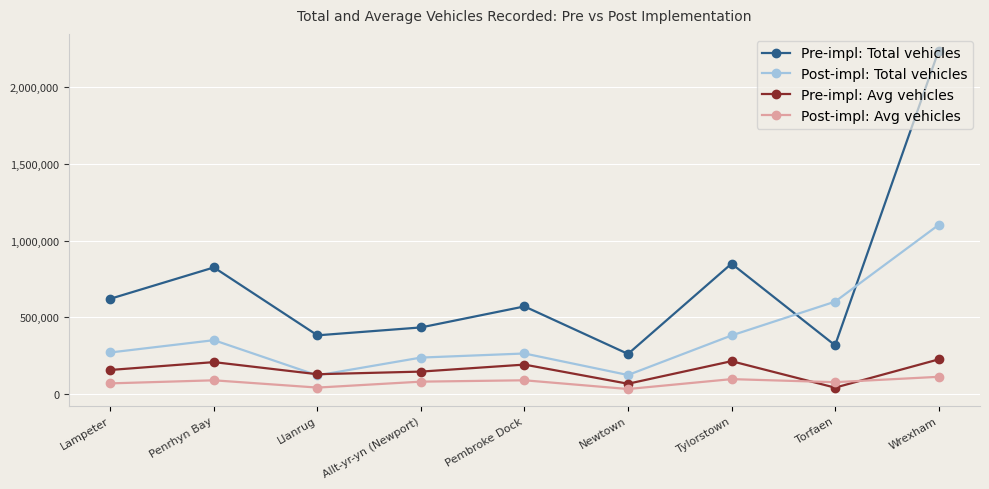

What are all the series names shown in the legend?

Pre-impl: Total vehicles, Post-impl: Total vehicles, Pre-impl: Avg vehicles, Post-impl: Avg vehicles